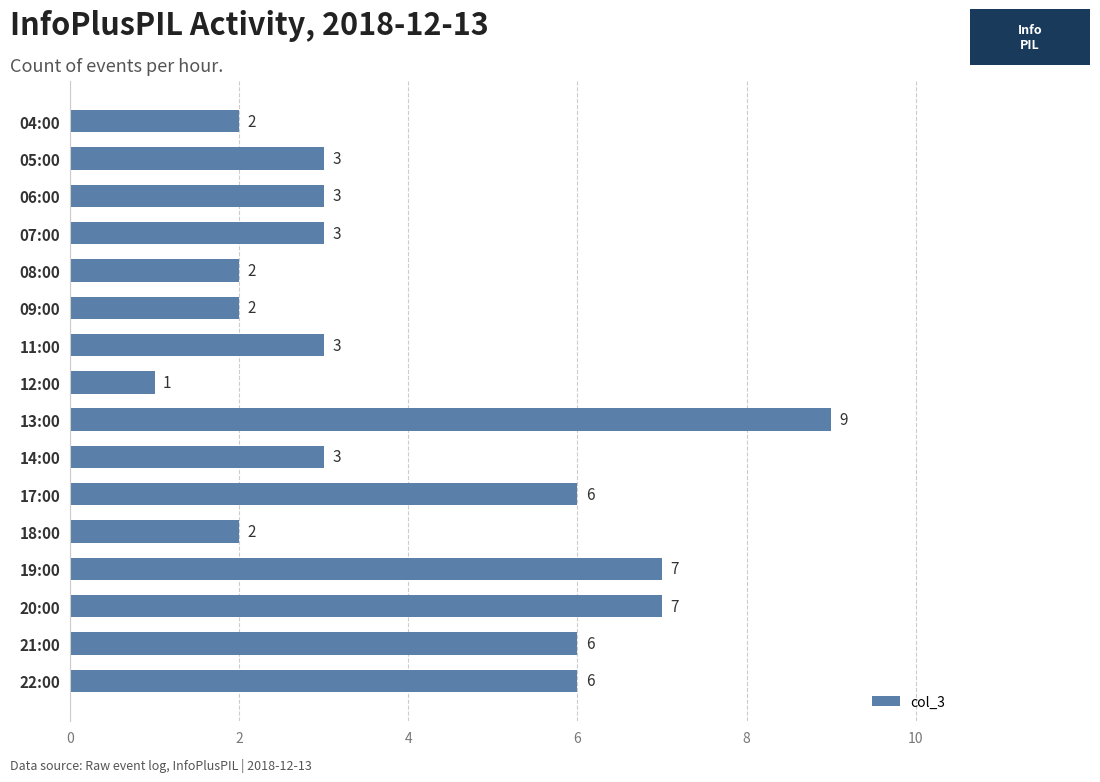

Does the chart contain any negative values?

No